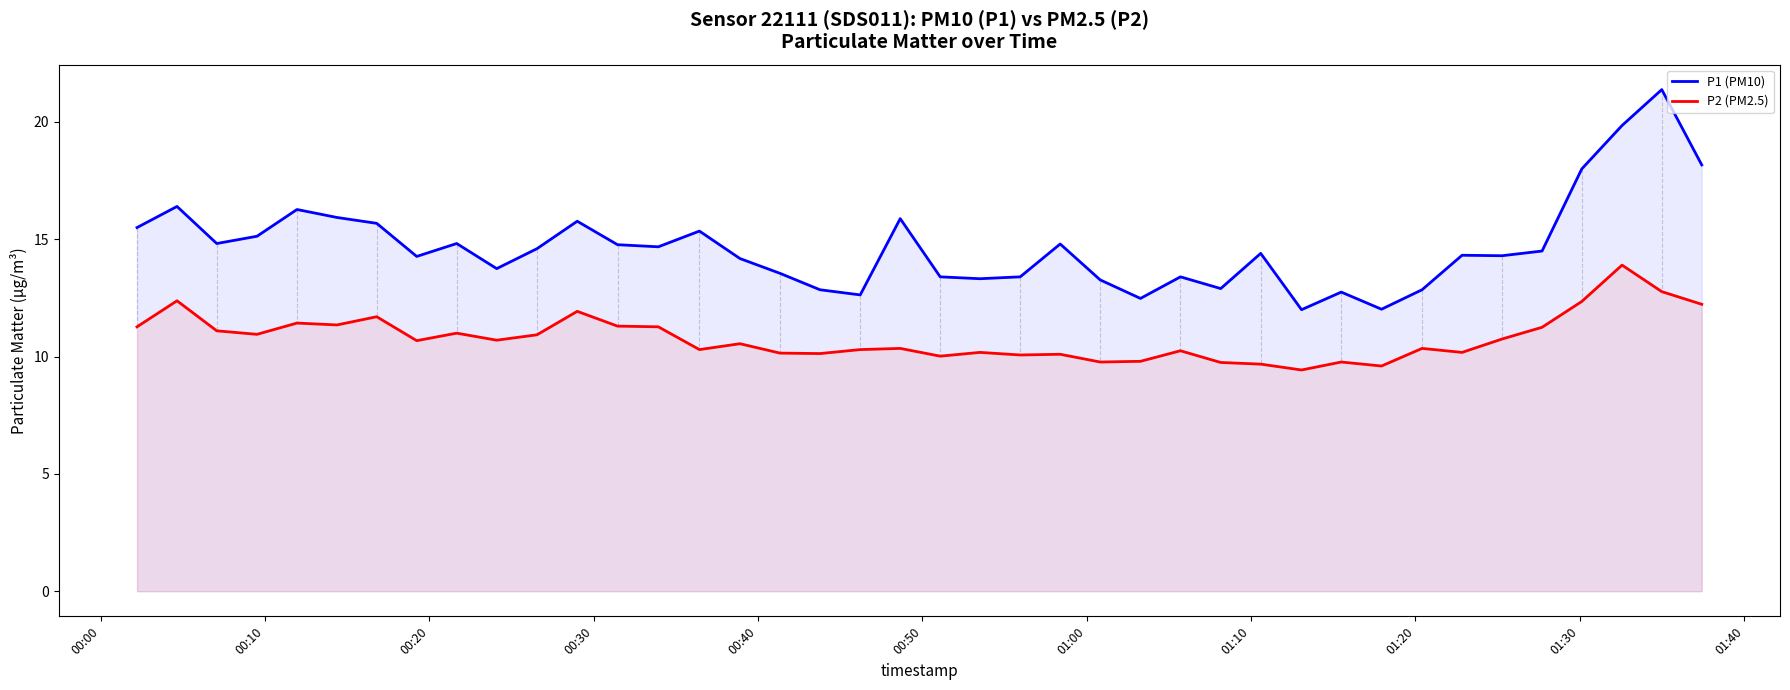

What is the highest value of the P2 (PM2.5) series?

13.9